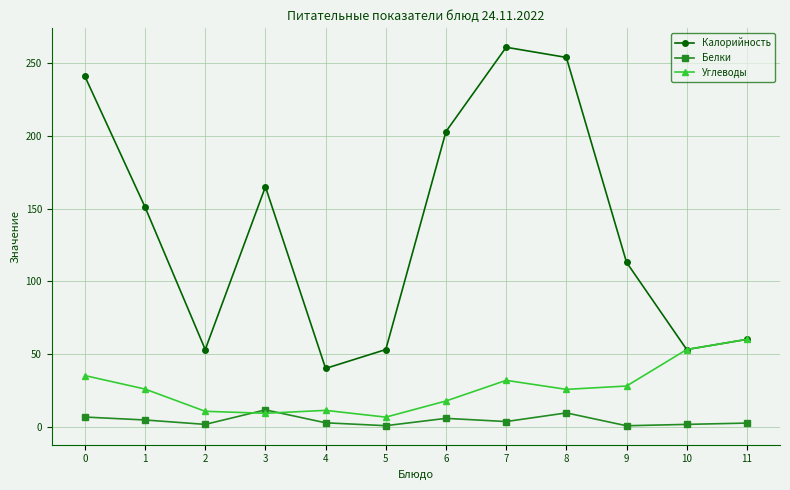

Is the value of Калорийность at 2 greater than the value of Белки at 11?

Yes